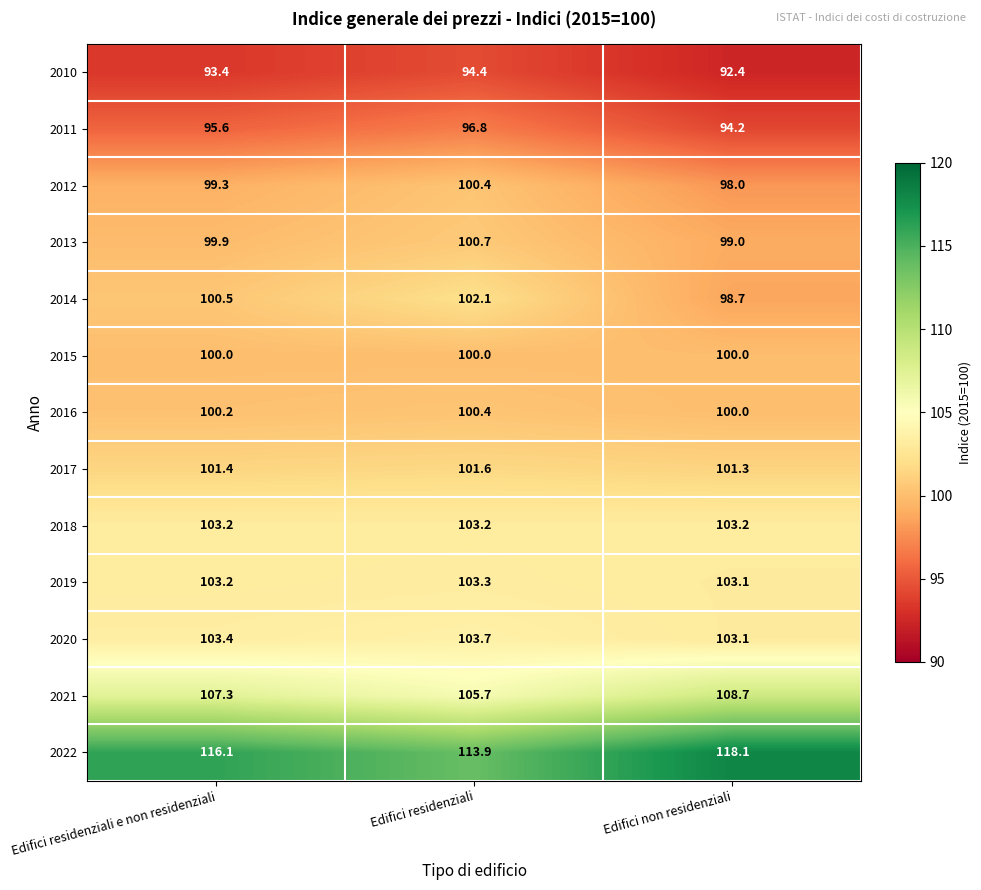

True or false: 2014 has a value of 100.5 at Edifici residenziali e non residenziali.

True